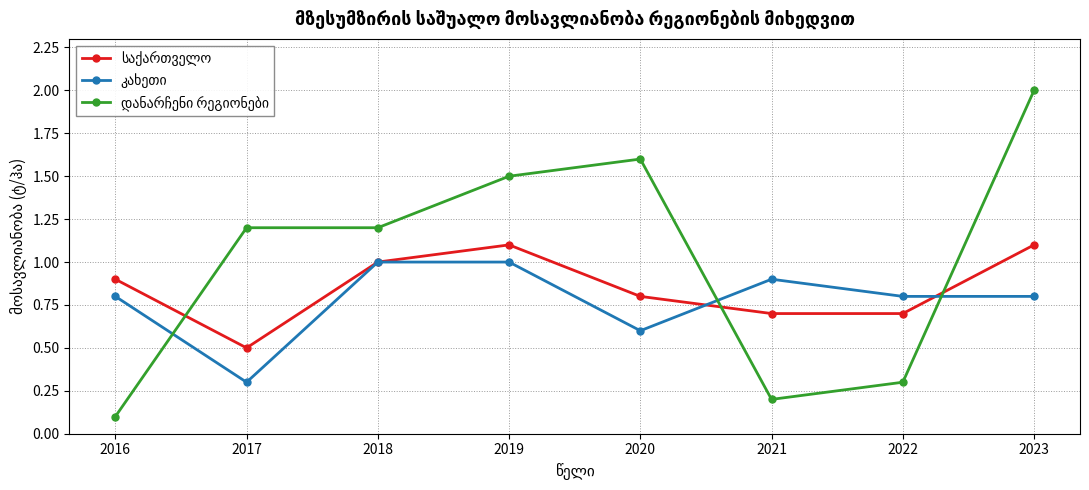

What is the difference between the highest and lowest values at 2017?

0.9